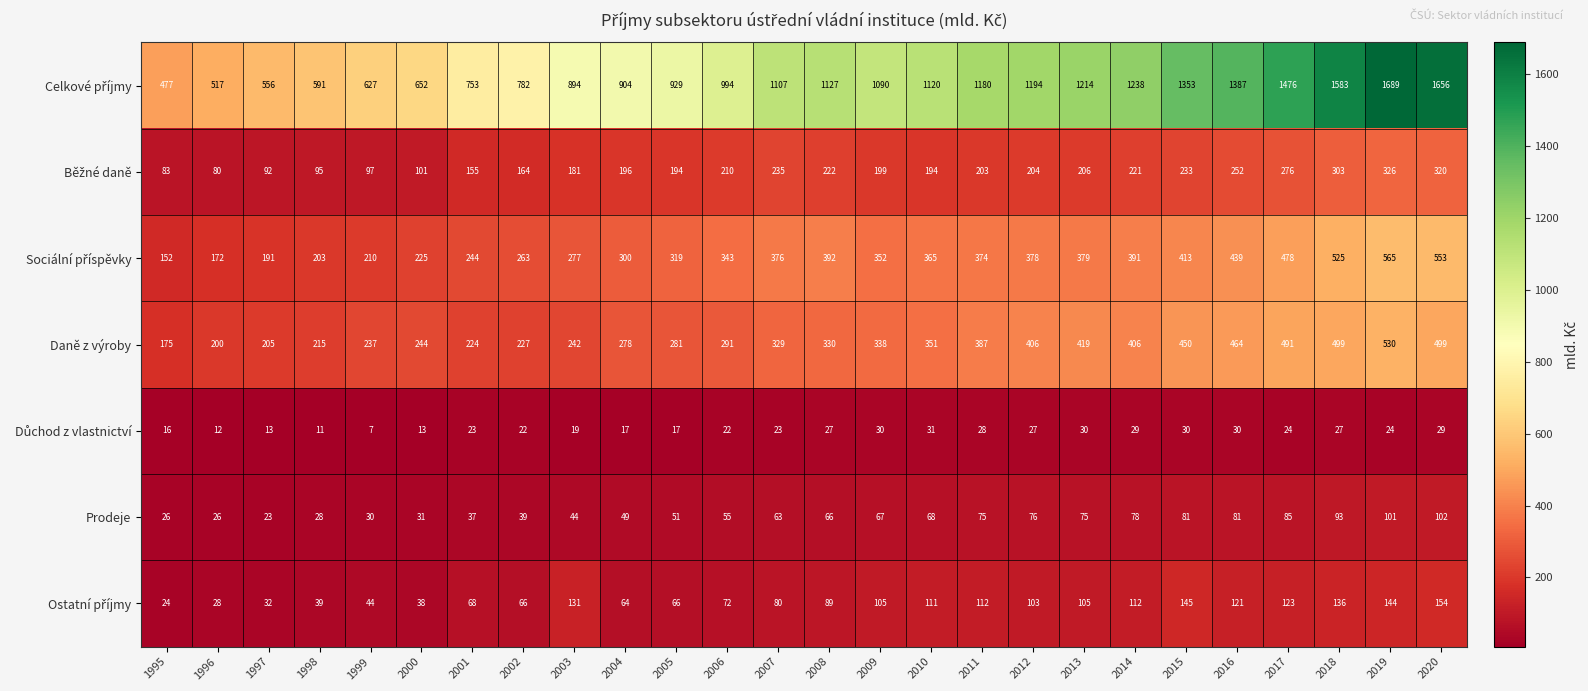

What is the spread (max minus min) of values at 1997?

543